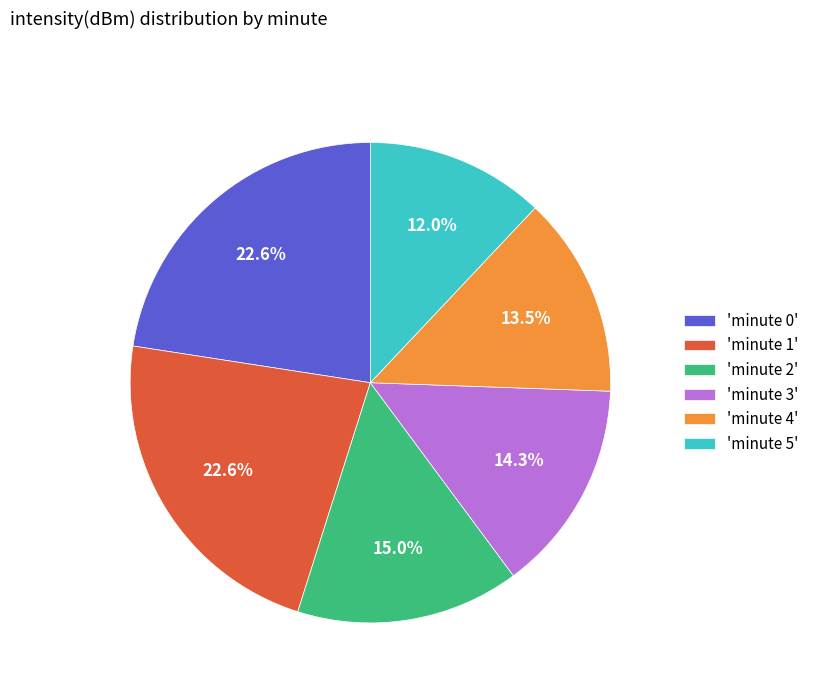

Which category has the smallest portion of the pie?

'minute 5'